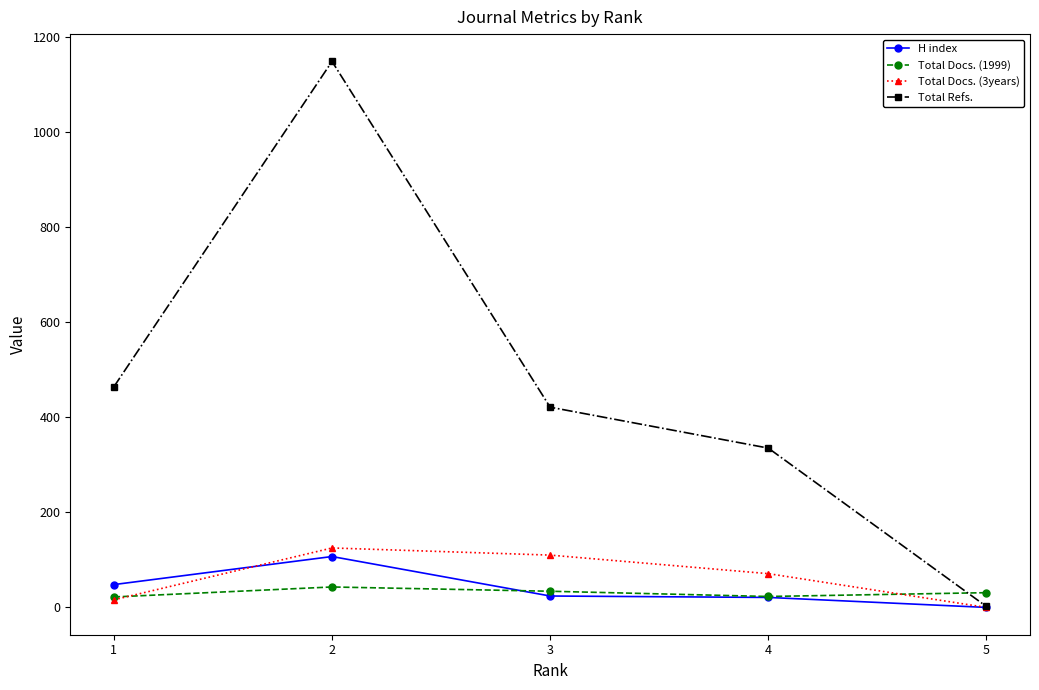

How many series are shown in this chart?

4